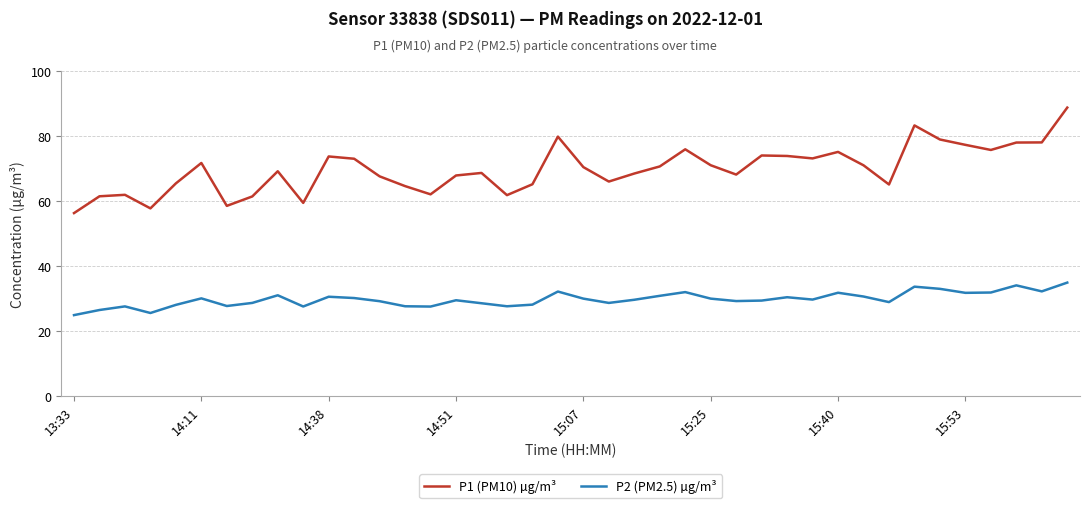

Which series has the largest total across all categories?

P1 (PM10) µg/m³